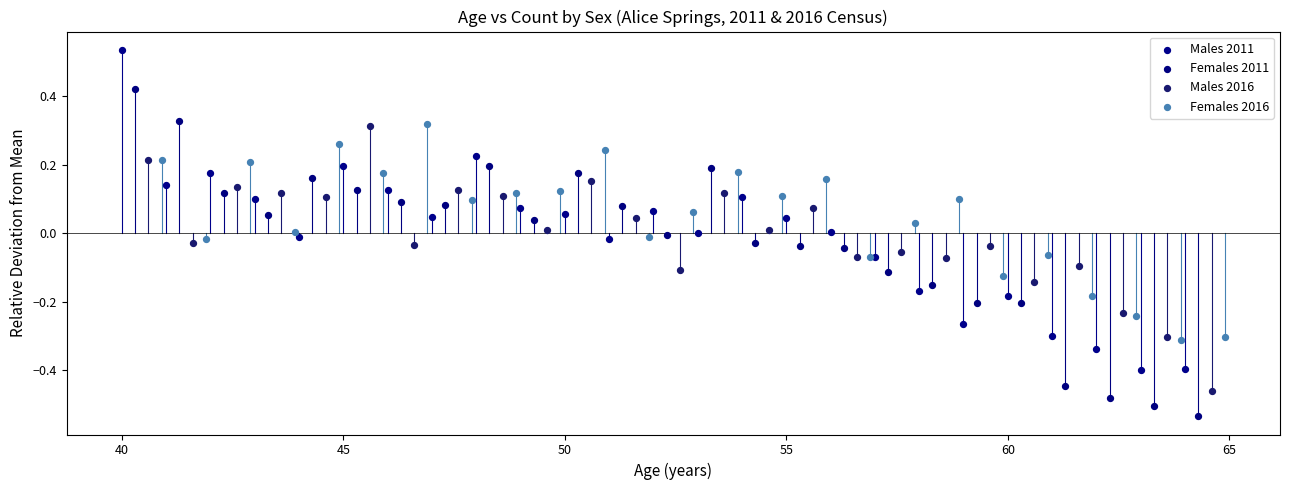

Which series contains the lowest Y value?

Females 2011